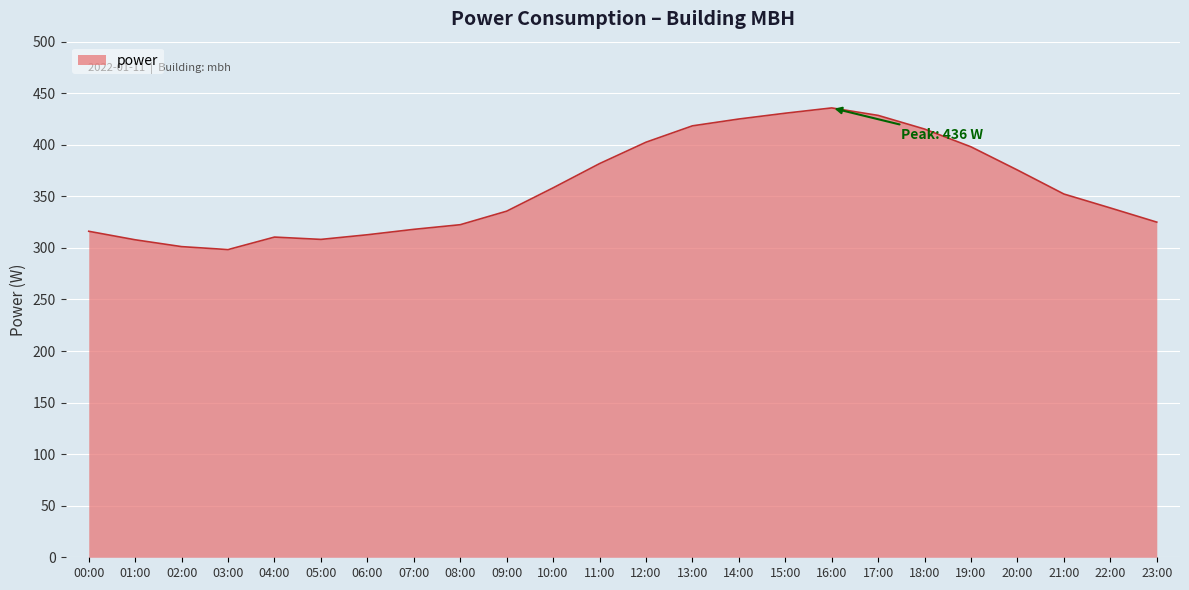

True or false: the data shows 415.2 at 18:00.

True